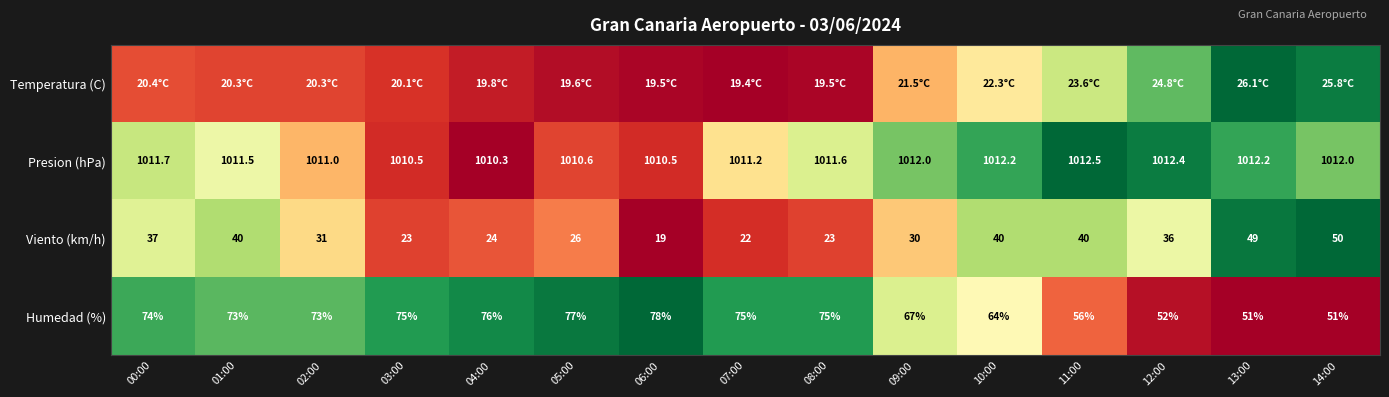

How many categories are shown in the chart?

15